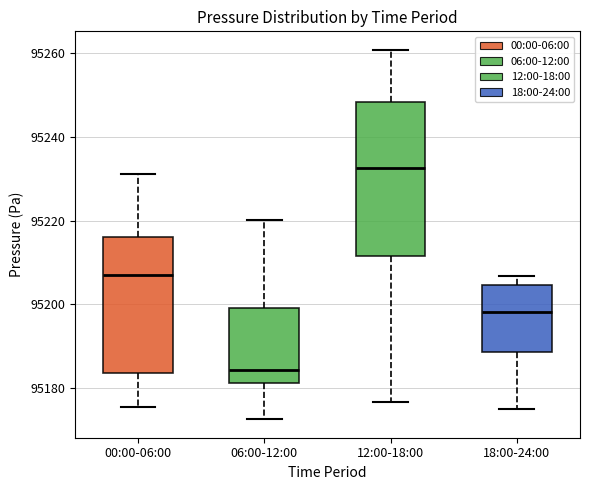

Which box's median line is the lowest?

06:00-12:00